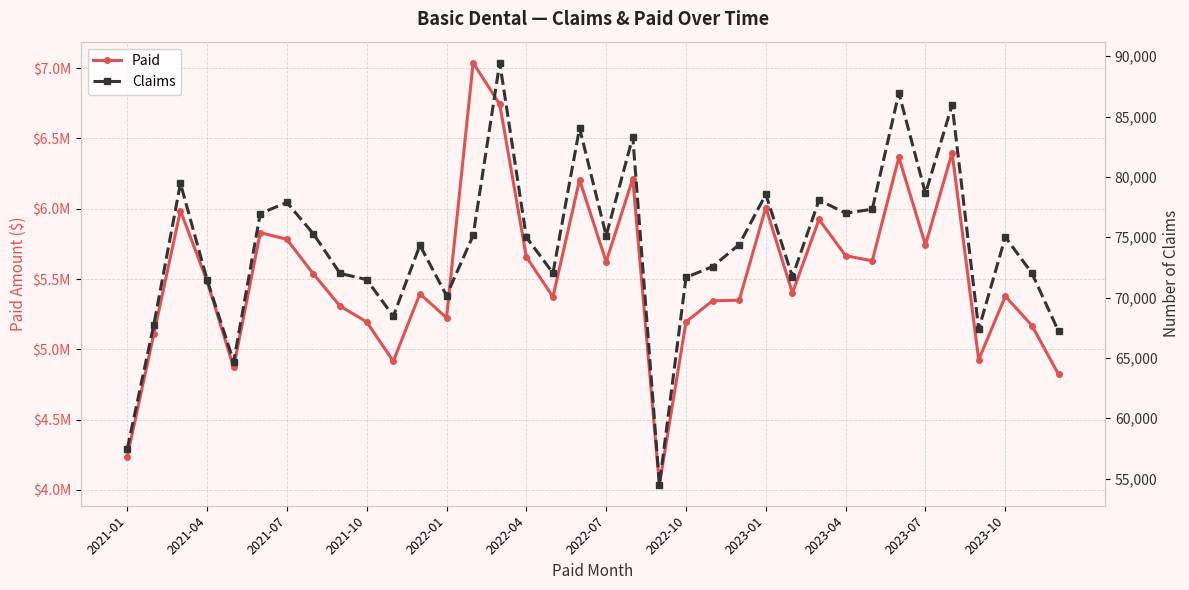

How many distinct data groups are displayed?

2